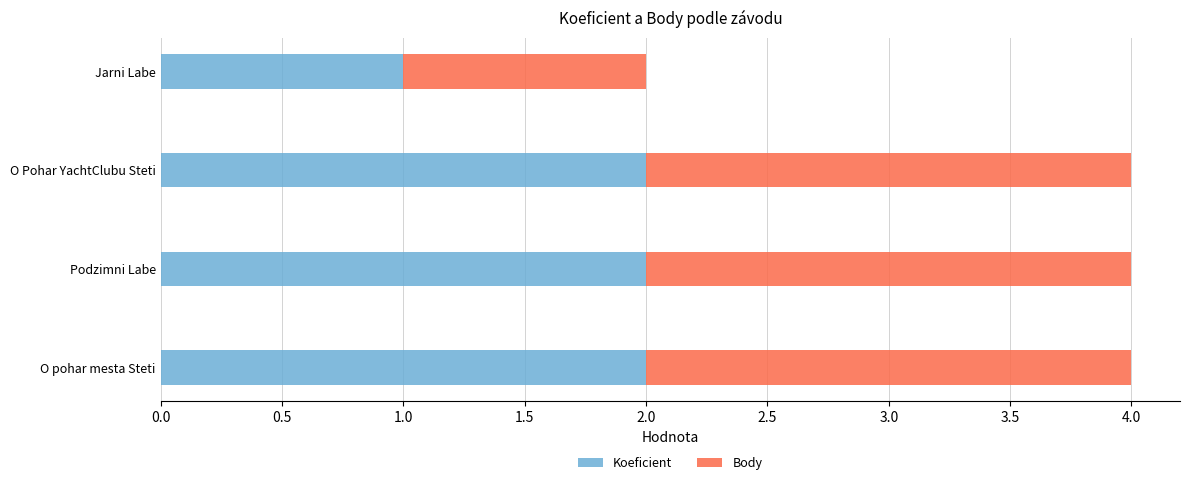

Count the number of data series in this chart.

2